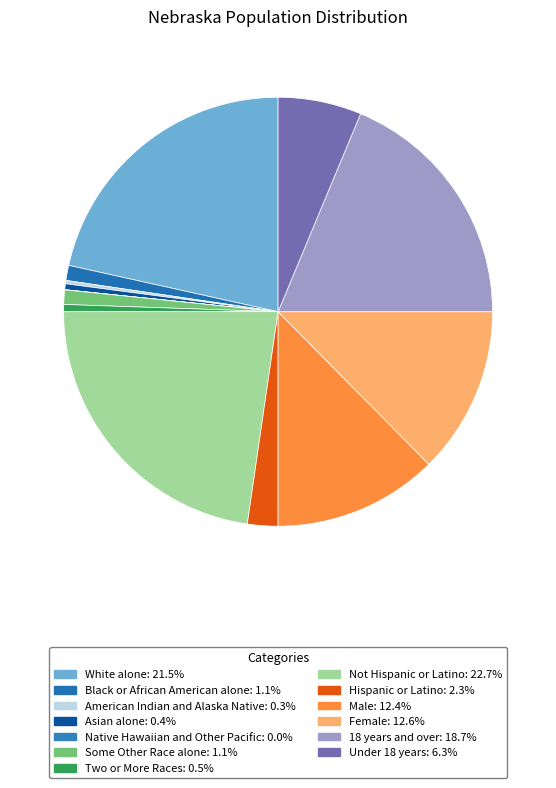

Which has a higher value, Under 18 years or 18 years and over?

18 years and over